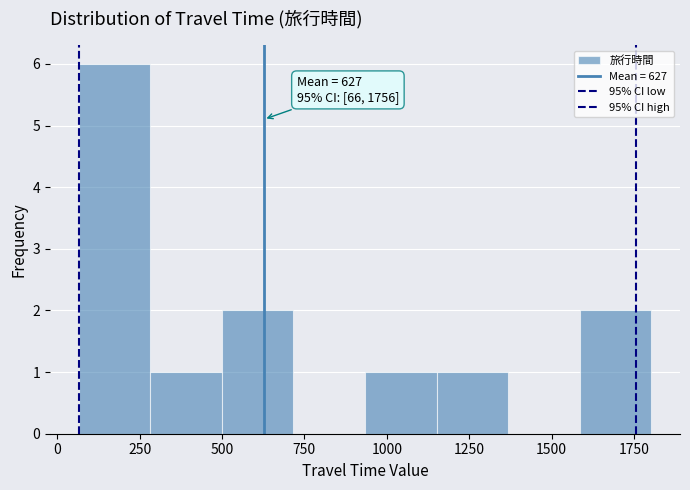

Over which range of the x-axis is the bar tallest?

50 to 300